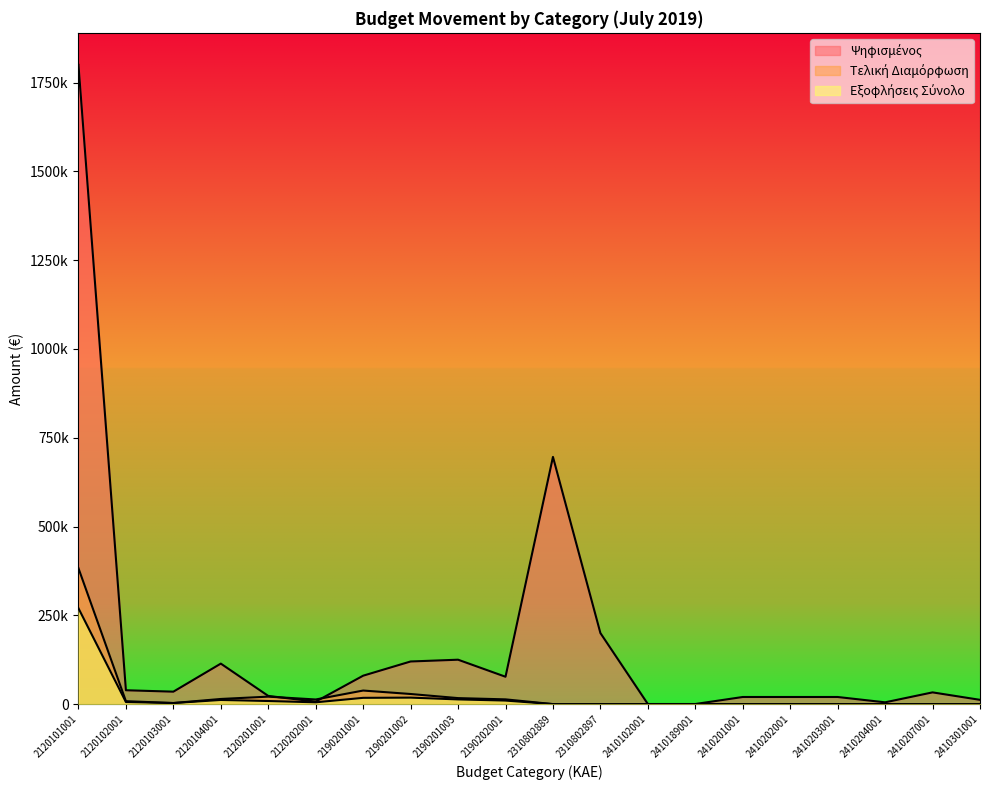

What is the value of the Εξοφλήσεις Σύνολο point at the 9th from the left?

13183.6